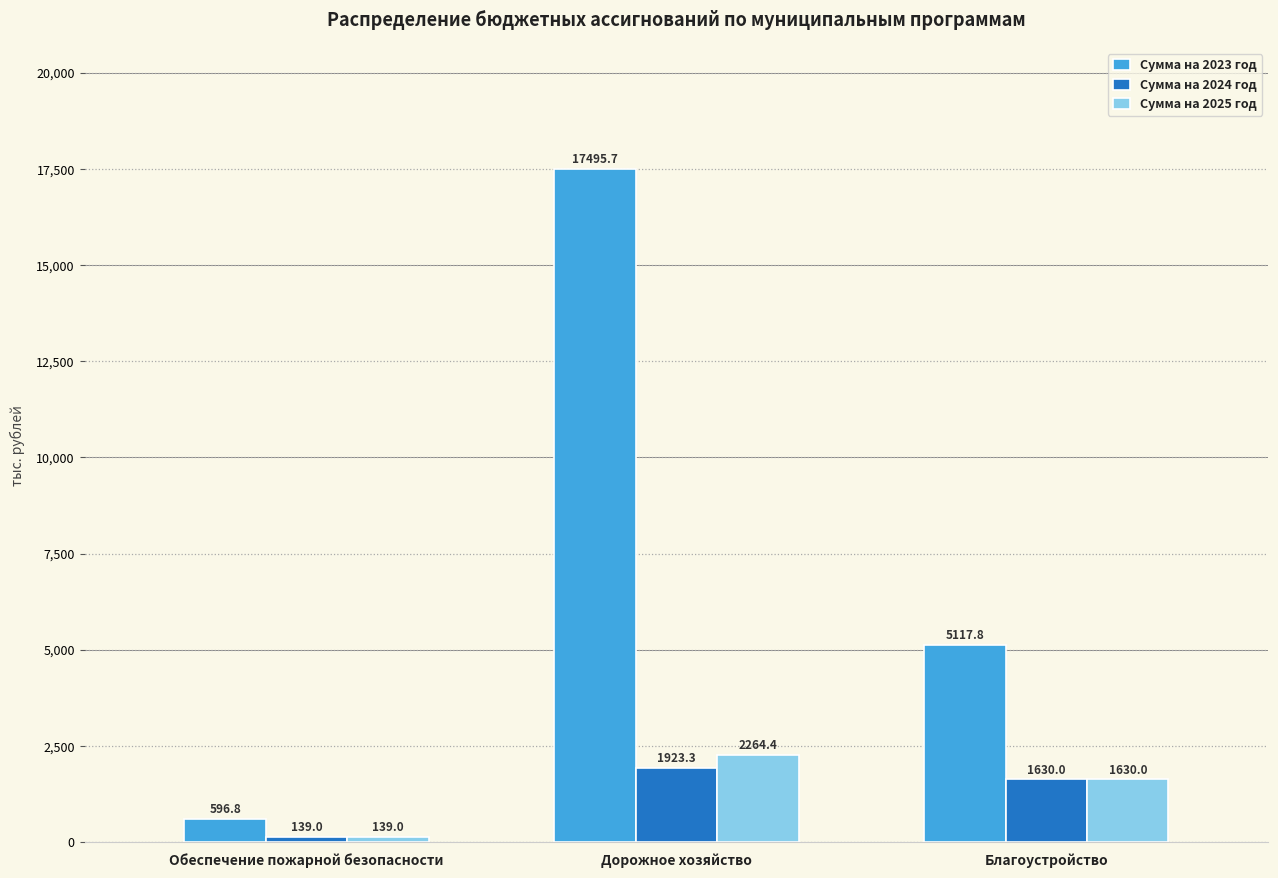

What is the total value across all series at Благоустройство?

8377.8